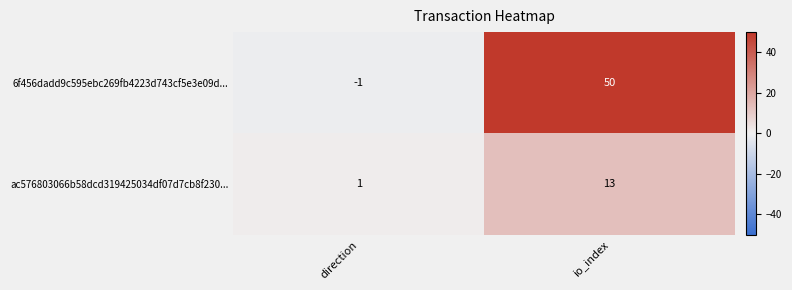

How many data points does each series have?

2